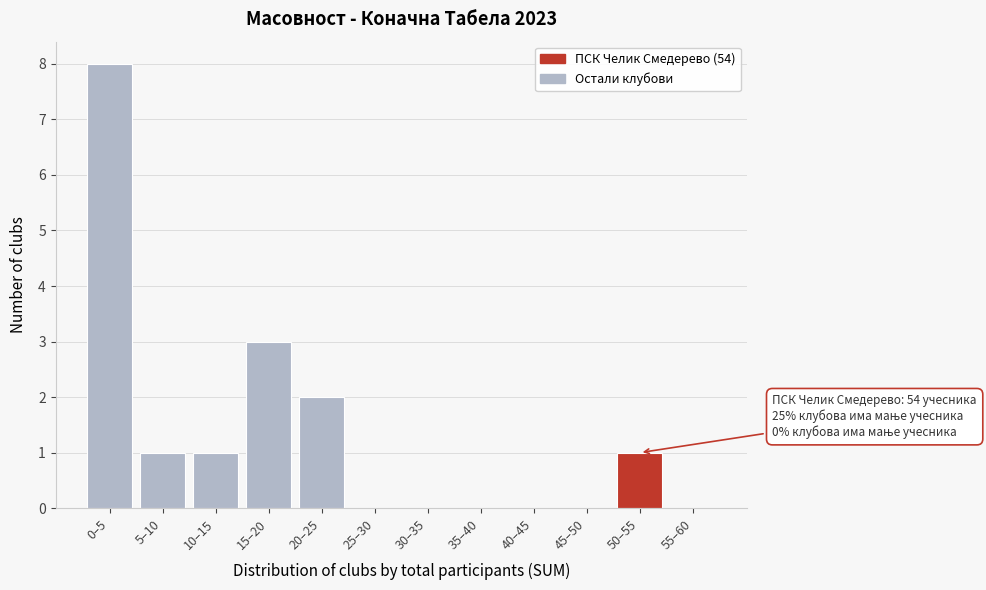

Reading left to right, transcribe all the data shown in this chart.

0–5=8	5–10=1	10–15=1	15–20=3	20–25=2	25–30=0	30–35=0	35–40=0	40–45=0	45–50=0	50–55=1	55–60=0